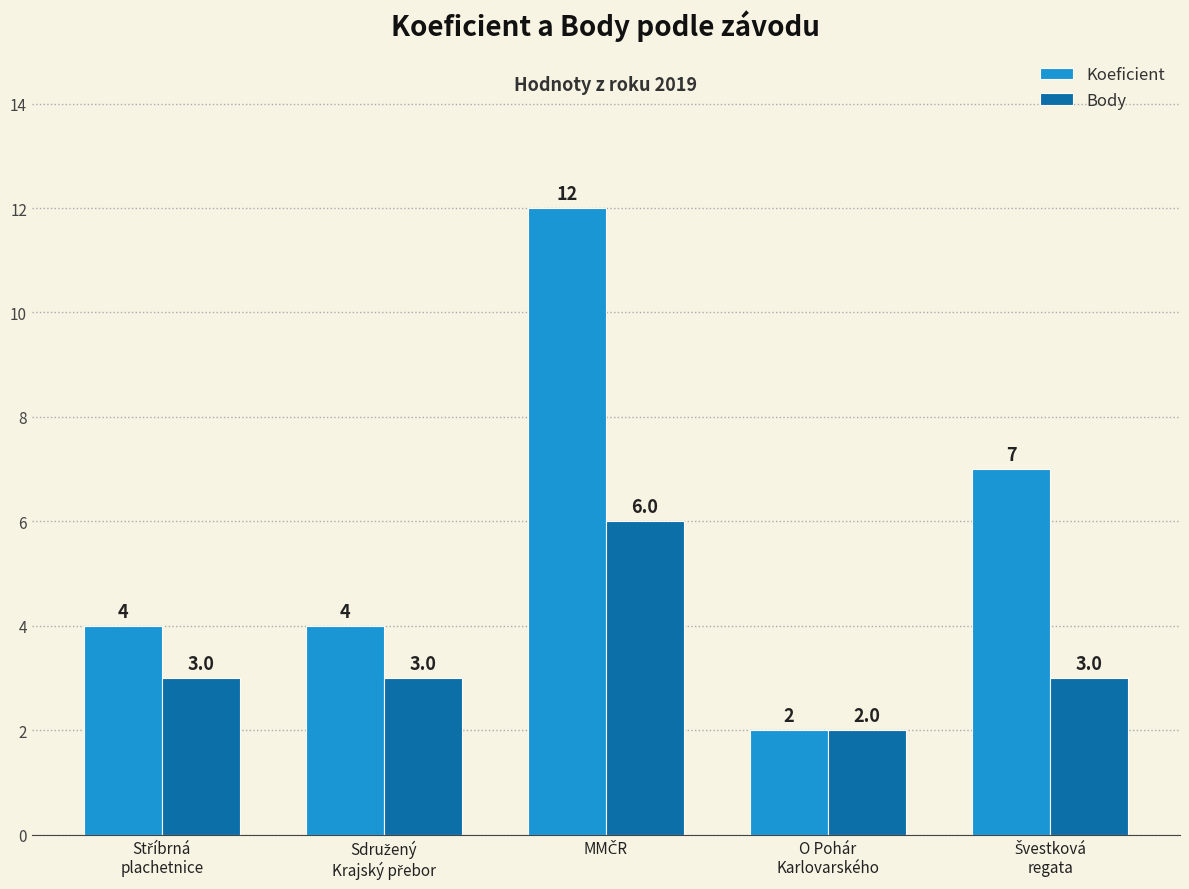

Rank the series by their maximum value, from highest to lowest.

Koeficient, Body